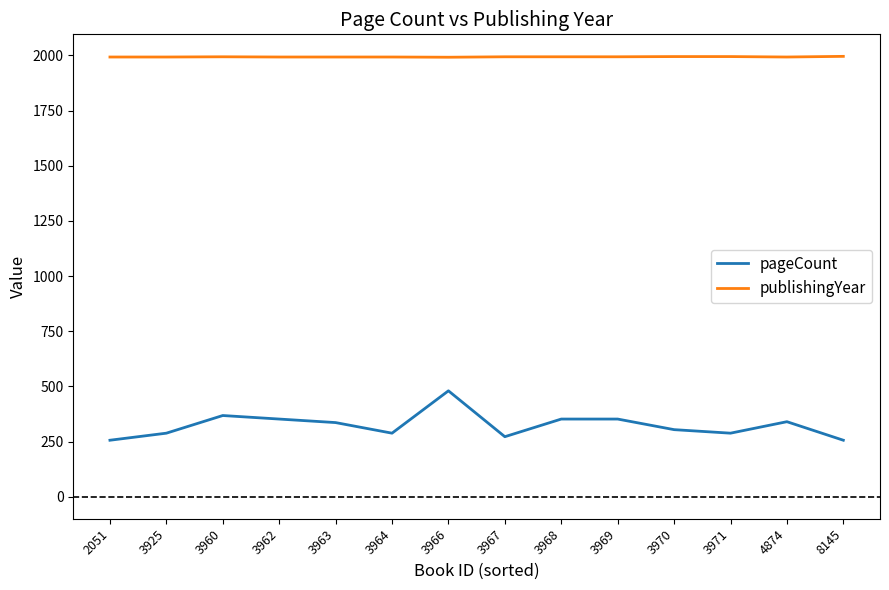

The pageCount series shows 395 at 2051. True or false?

False